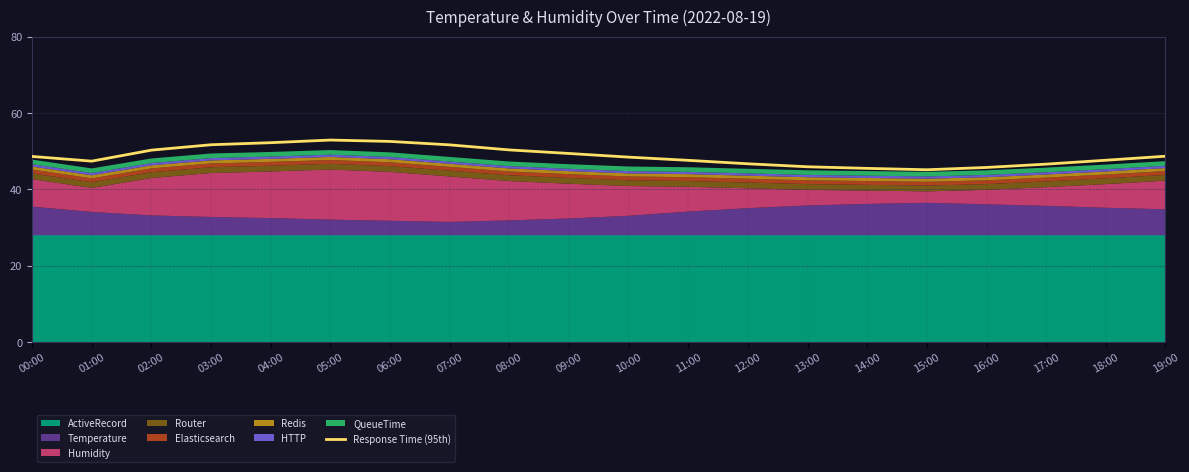

True or false: the data has more than 0 interior local peaks.

True